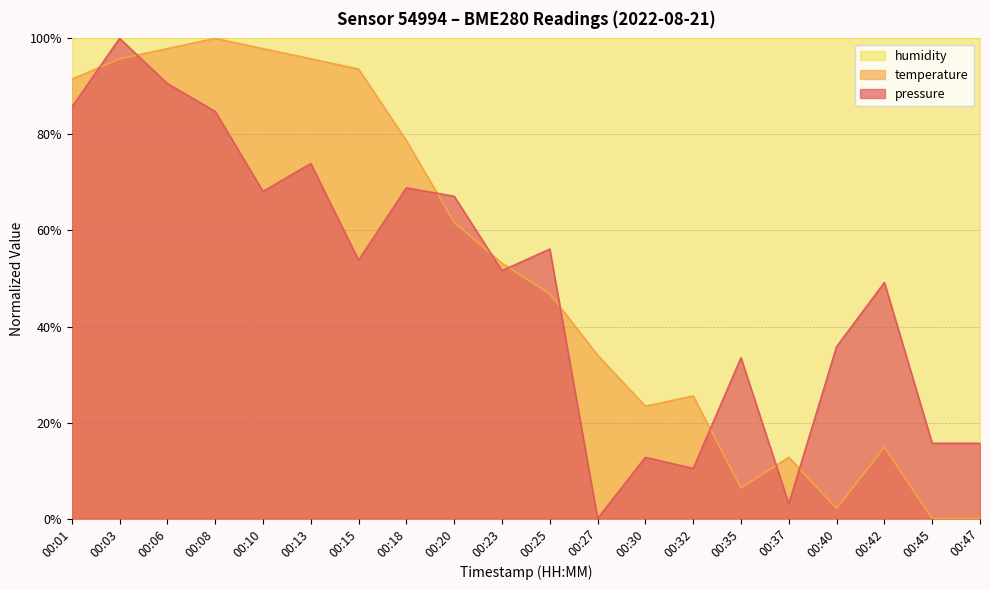

At which category is the sum across all series the highest?

00:03